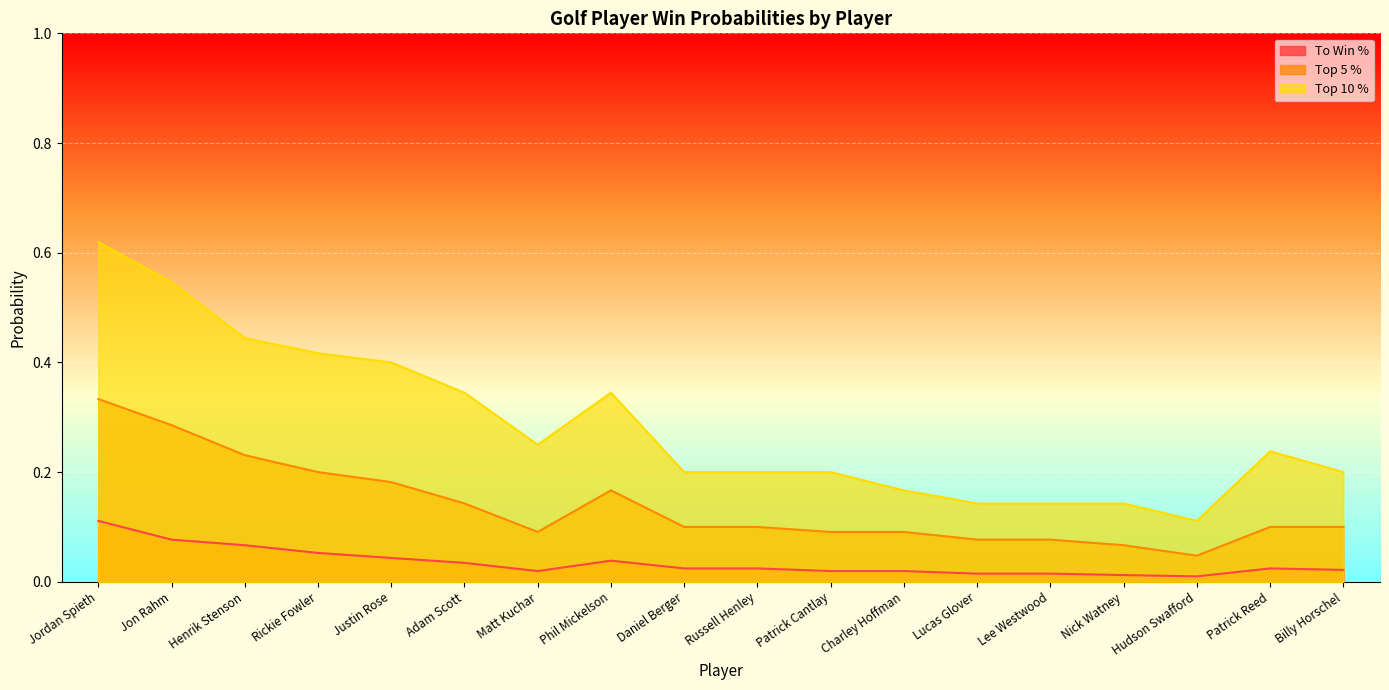

Which series changed the most between Russell Henley and Billy Horschel?

To Win %